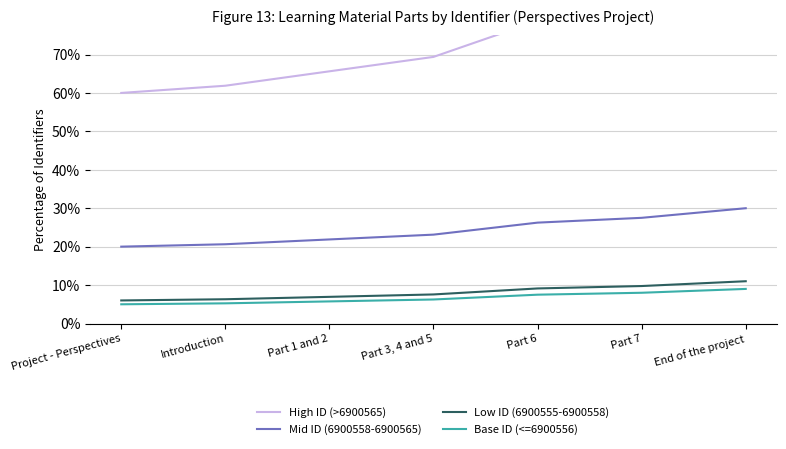

How many lines are shown in the chart?

4